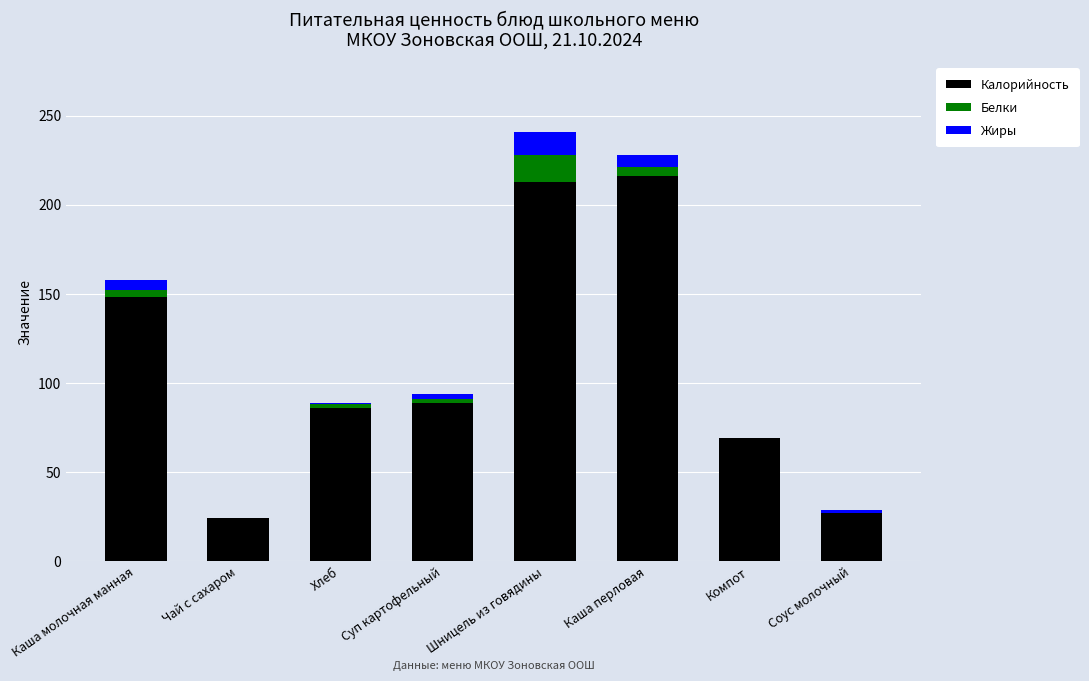

Are the bars grouped side by side (vs. stacked)?

No